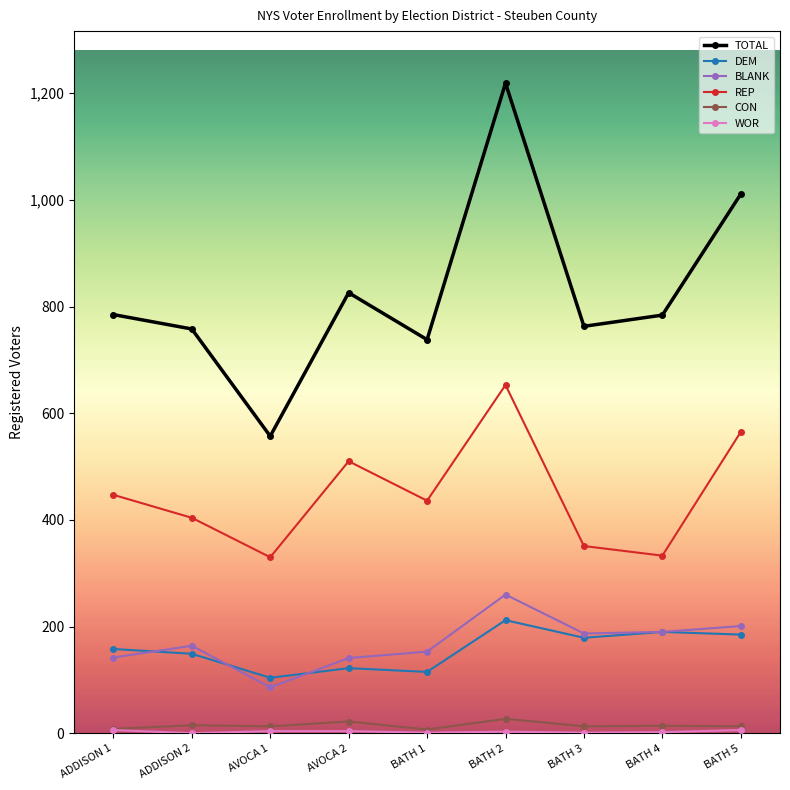

The value of TOTAL at AVOCA 1 is 557. True or false?

True